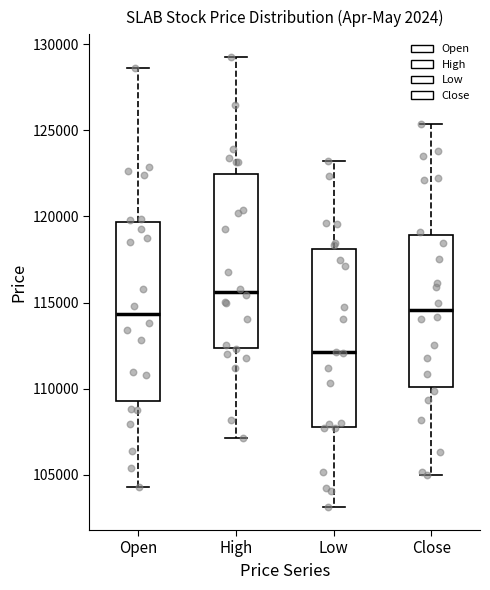

Reading left to right, read every box against the y-axis: the position of its median line, the range the box covers, and the ends of its whiskers. The values are not printed on the chart, so give them approximately, as read against the axis.

Open: median 114500, box 109500 to 119500, whiskers 104500 to 128500
High: median 115500, box 112500 to 122500, whiskers 107000 to 129500
Low: median 112000, box 108000 to 118000, whiskers 103000 to 123000
Close: median 114500, box 110000 to 119000, whiskers 105000 to 125500